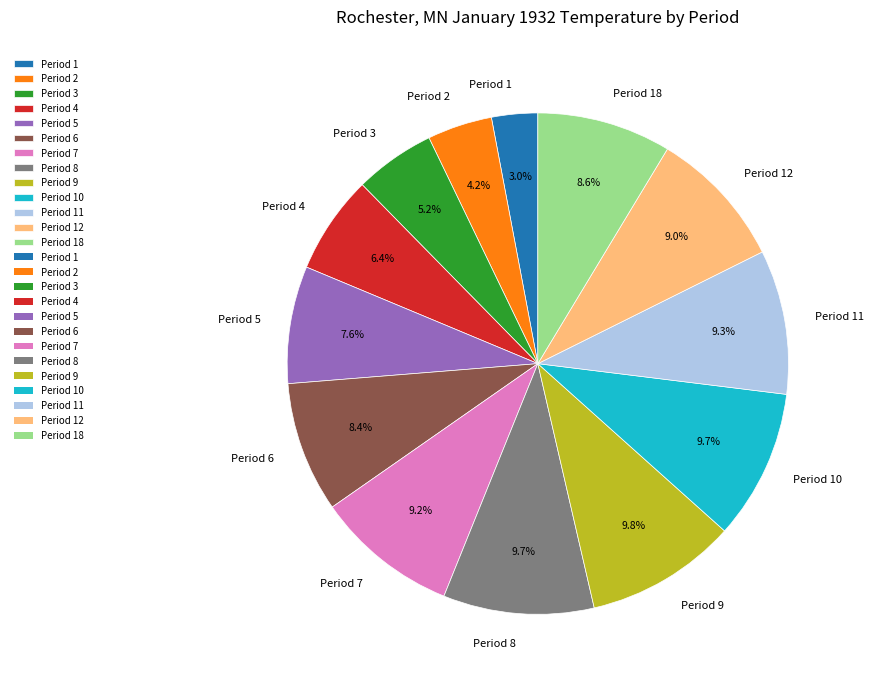

Does any single category account for the majority?

No